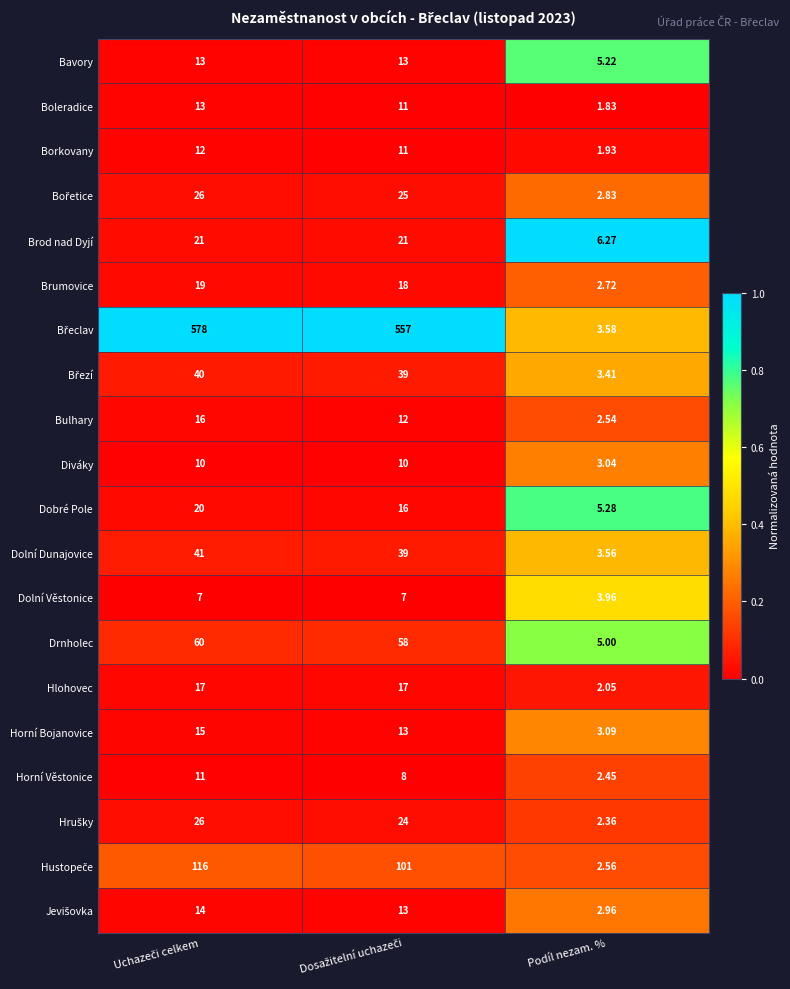

At which label does Dolní Dunajovice reach its minimum?

Podíl nezam. %